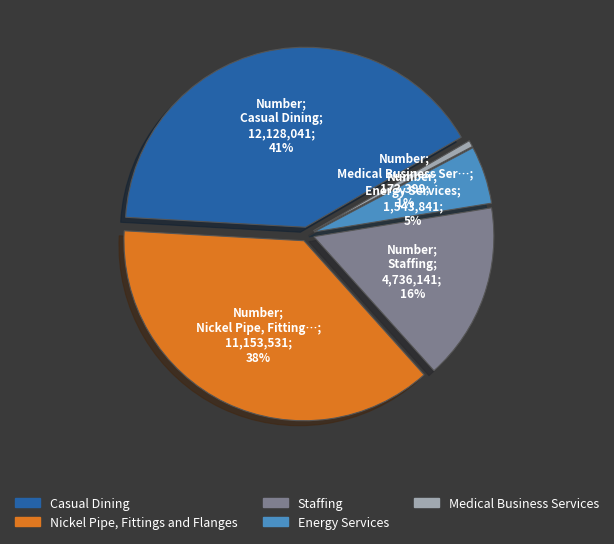

How many slices are in this pie chart?

5